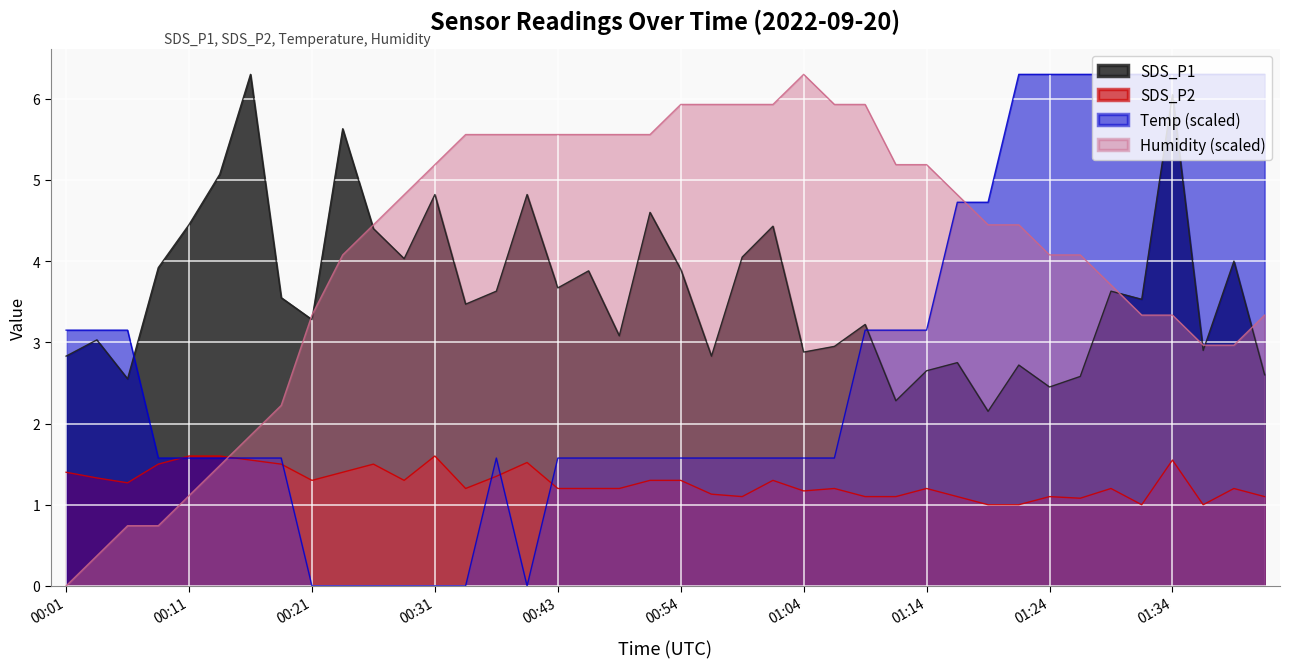

How many values in Humidity are above zero?

39